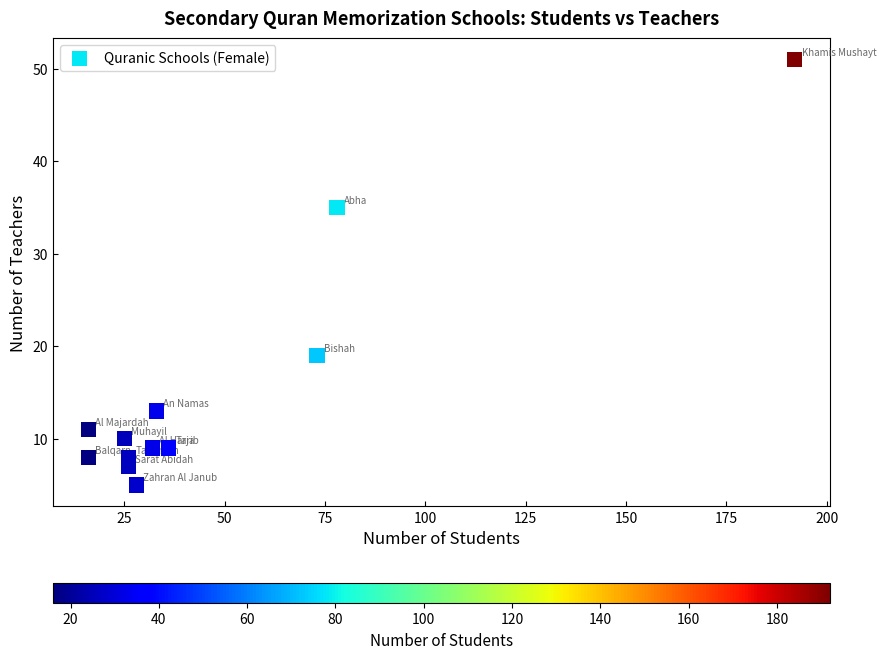

What is the average Y value?

15